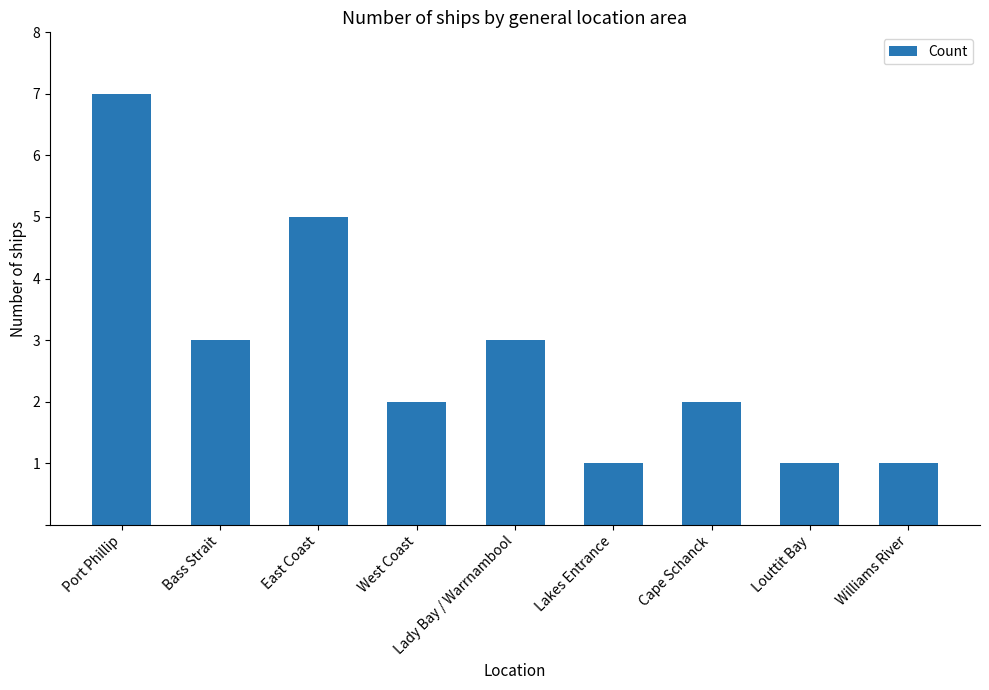

What is the difference between the maximum and second lowest values?

6